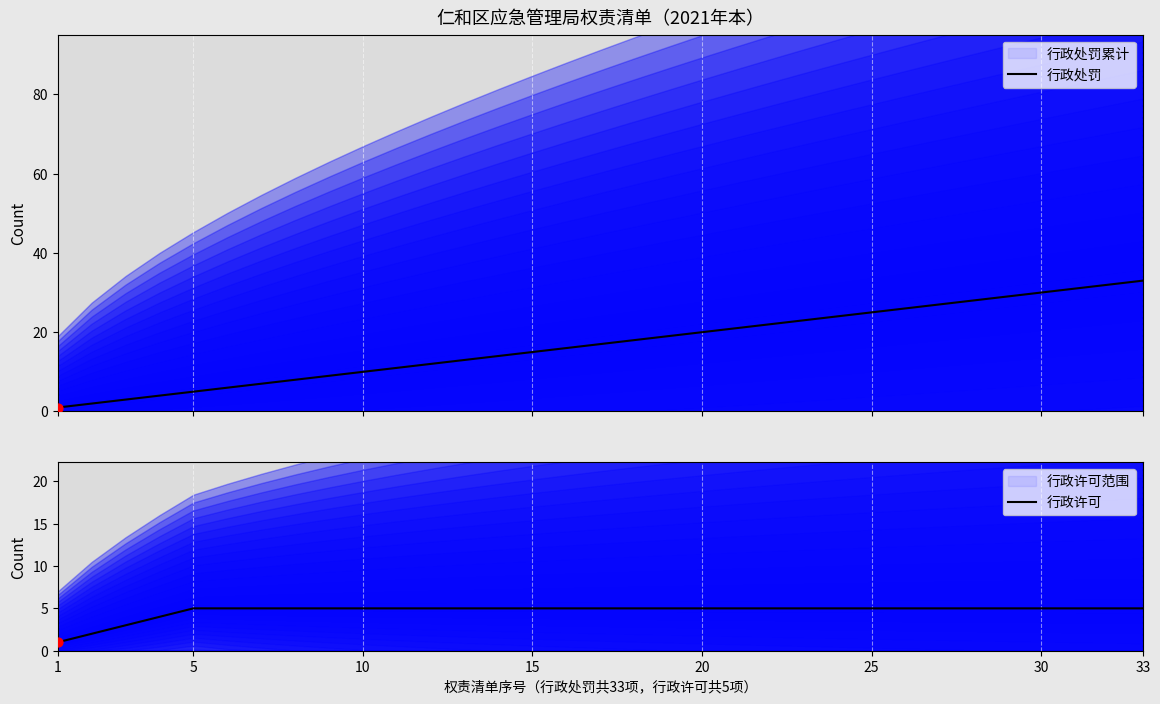

Which series reaches the maximum Y coordinate?

行政处罚